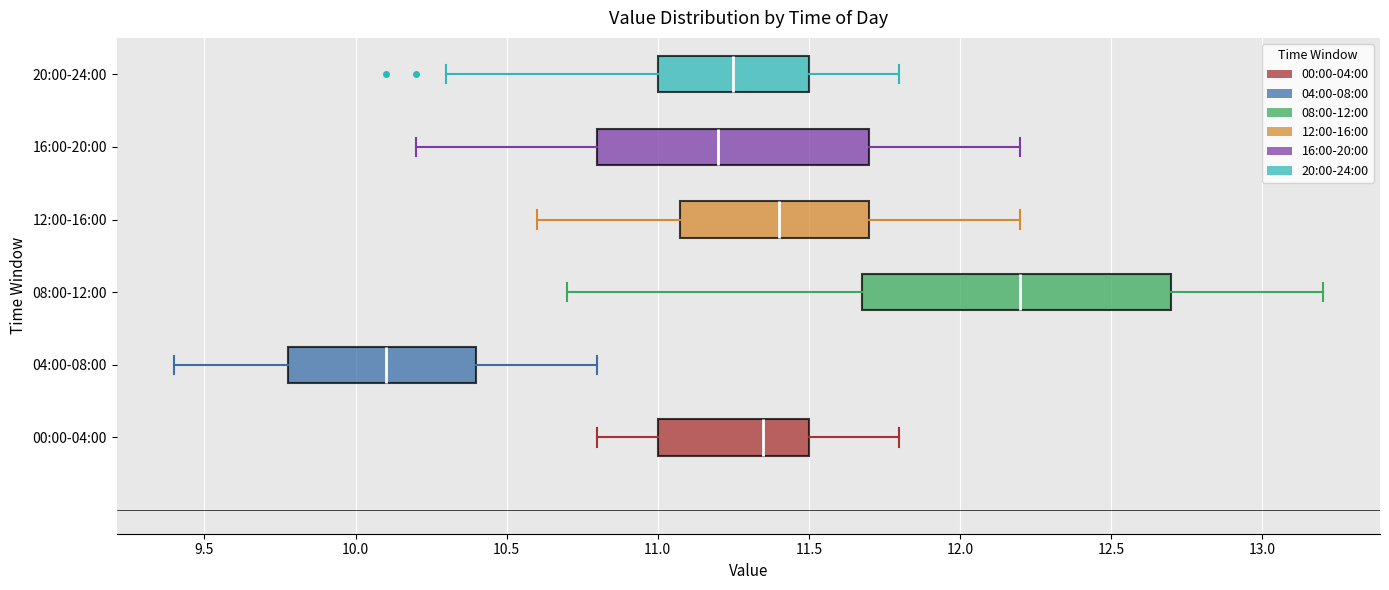

Reading bottom to top, transcribe this box plot: for each box, give where its median line is, the range the box spans, and where its two whiskers end, as read against the x-axis. The values are not printed on the chart, so give them approximately, as read against the axis.

00:00-04:00: median 11.35, box 11.00 to 11.50, whiskers 10.80 to 11.80
04:00-08:00: median 10.10, box 9.80 to 10.40, whiskers 9.40 to 10.80
08:00-12:00: median 12.20, box 11.70 to 12.70, whiskers 10.70 to 13.20
12:00-16:00: median 11.40, box 11.10 to 11.70, whiskers 10.60 to 12.20
16:00-20:00: median 11.20, box 10.80 to 11.70, whiskers 10.20 to 12.20
20:00-24:00: median 11.25, box 11.00 to 11.50, whiskers 10.30 to 11.80